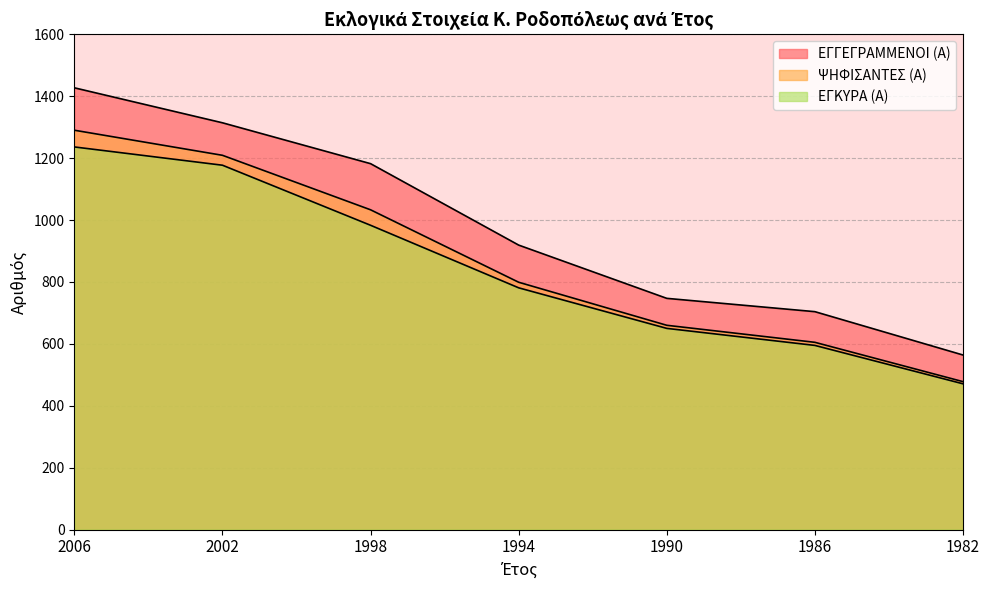

What is the difference between the second highest and minimum values in the ΕΓΓΕΓΡΑΜΜΕΝΟΙ (Α) series?

750